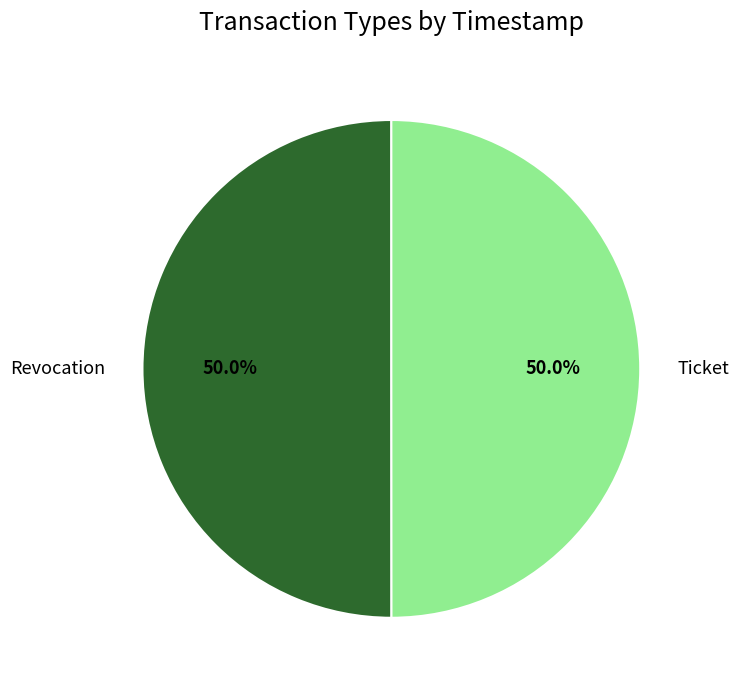

What is the ratio of the value at Revocation to the value at Ticket?

1.0